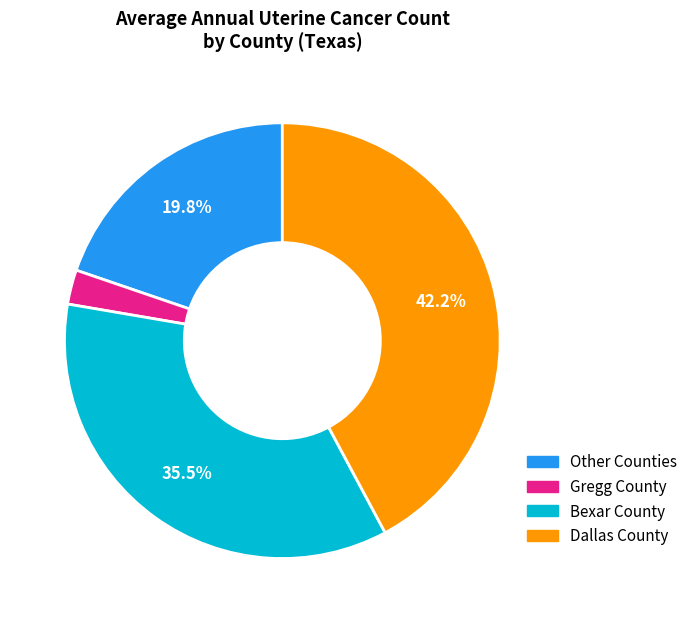

To the nearest percent, what is the average slice percentage?

25%